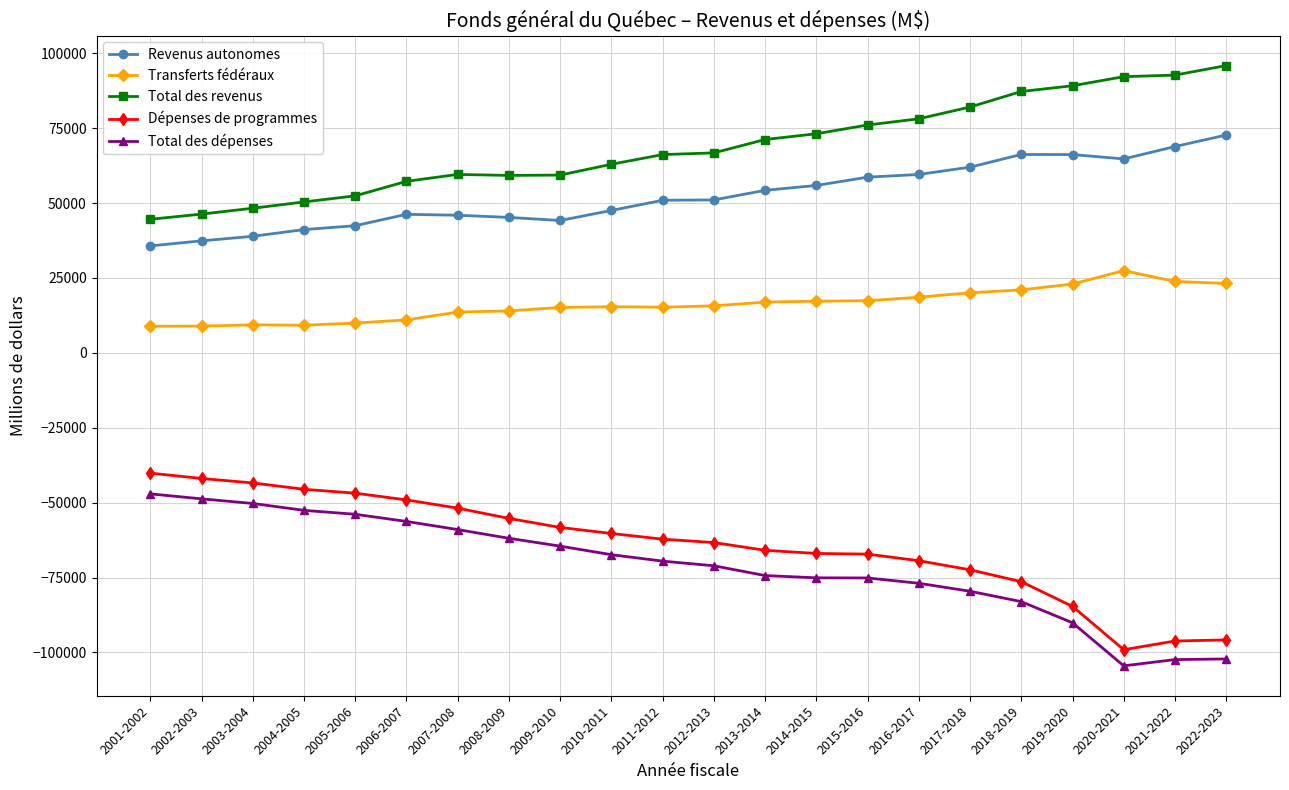

At 2018-2019, list the series in order from largest to smallest.

Total des revenus, Revenus autonomes, Transferts fédéraux, Dépenses de programmes, Total des dépenses